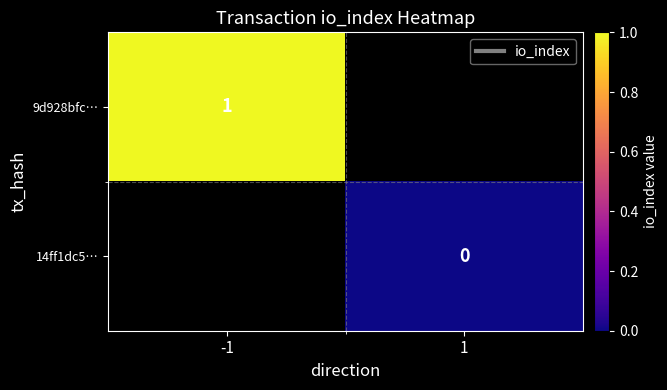

The 9d928bfc… series shows 1.0 at -1. True or false?

True